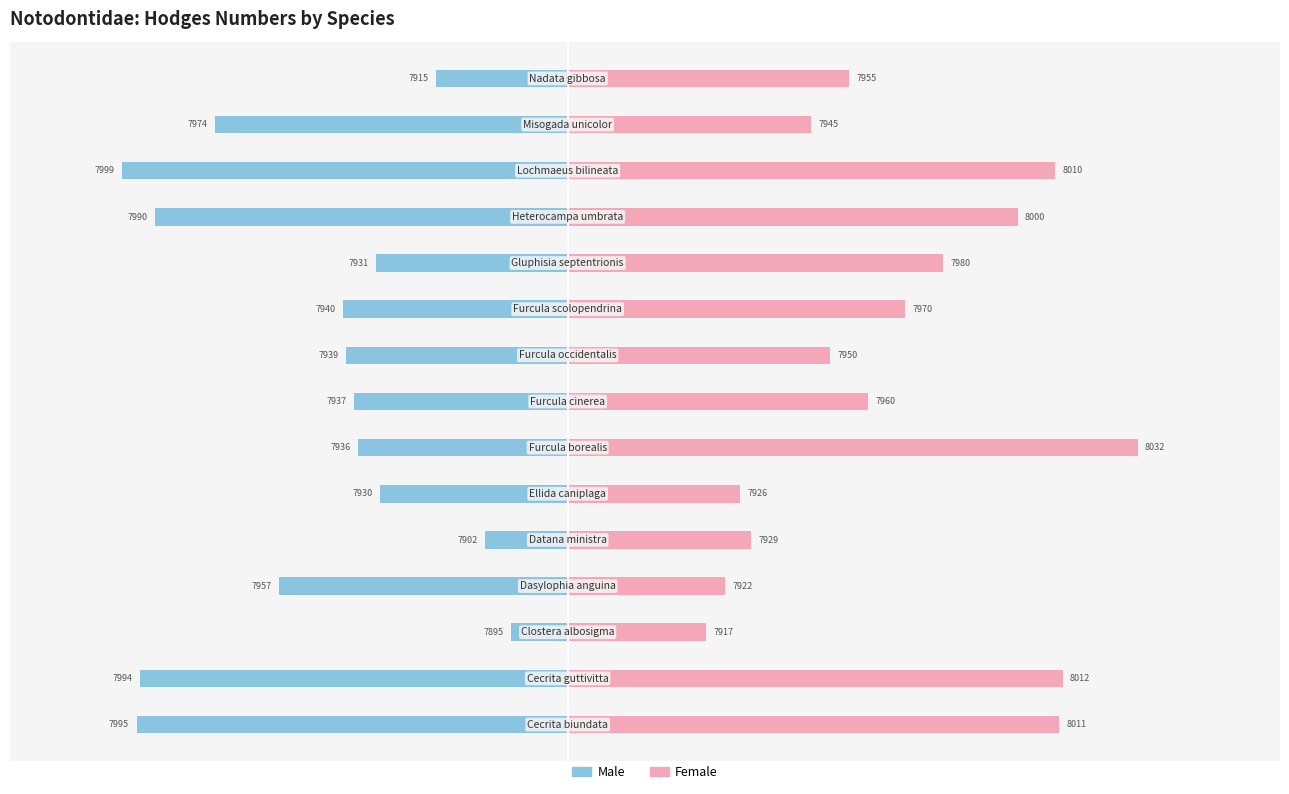

How many series are shown in this chart?

2